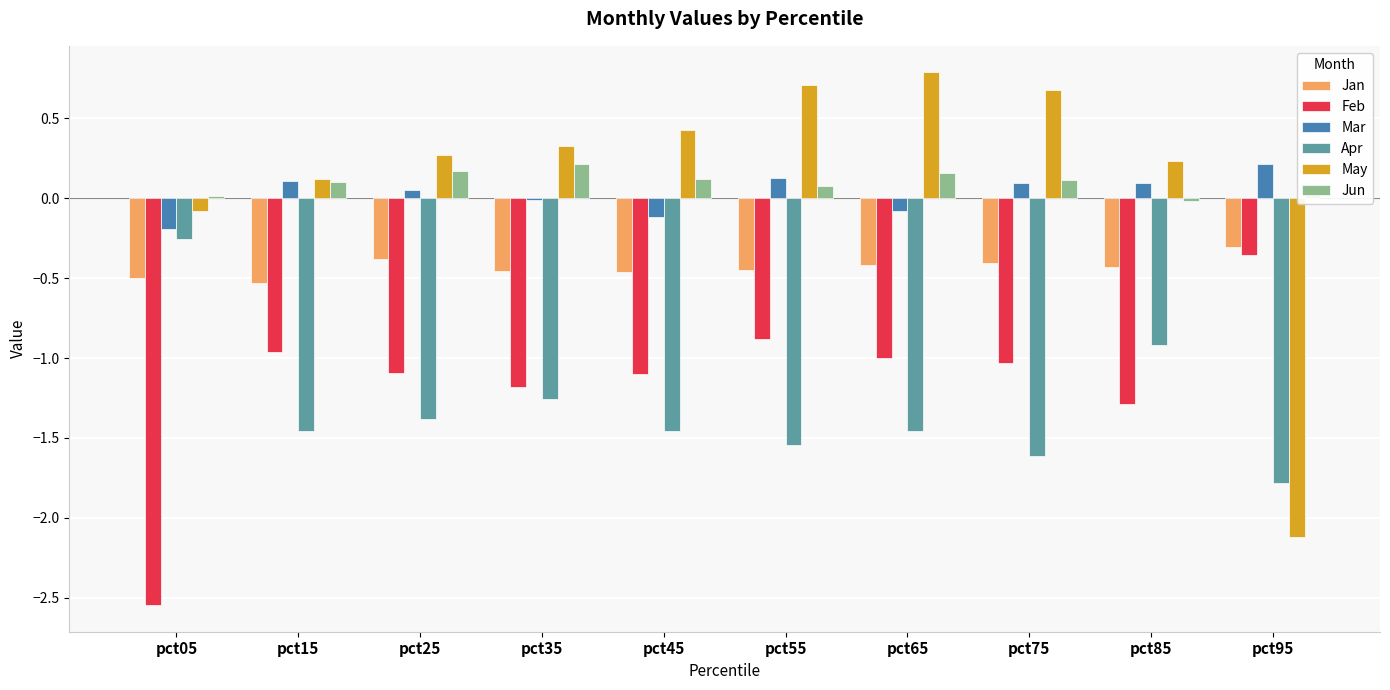

What is the sum of all Jun values?

1.0